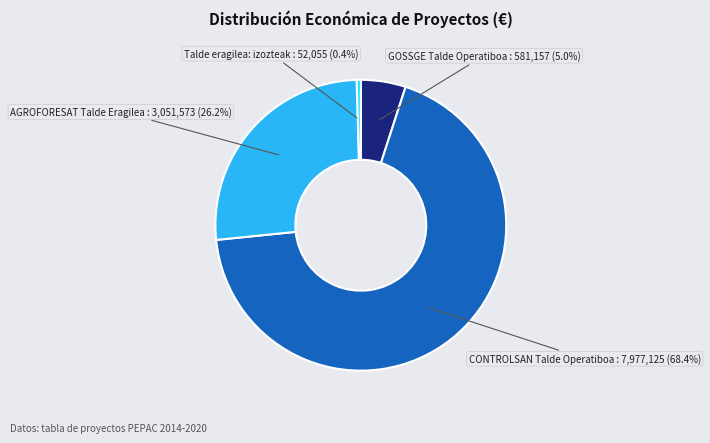

Is there a majority slice in this chart?

Yes